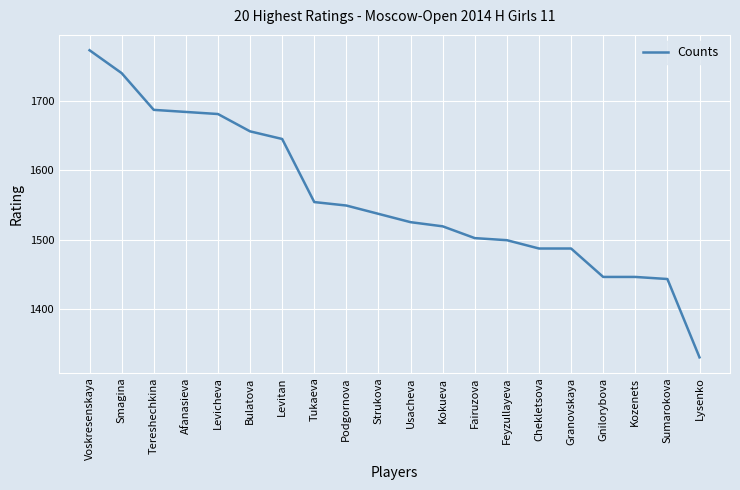

Where does the data first go above 1537?

Voskresenskaya